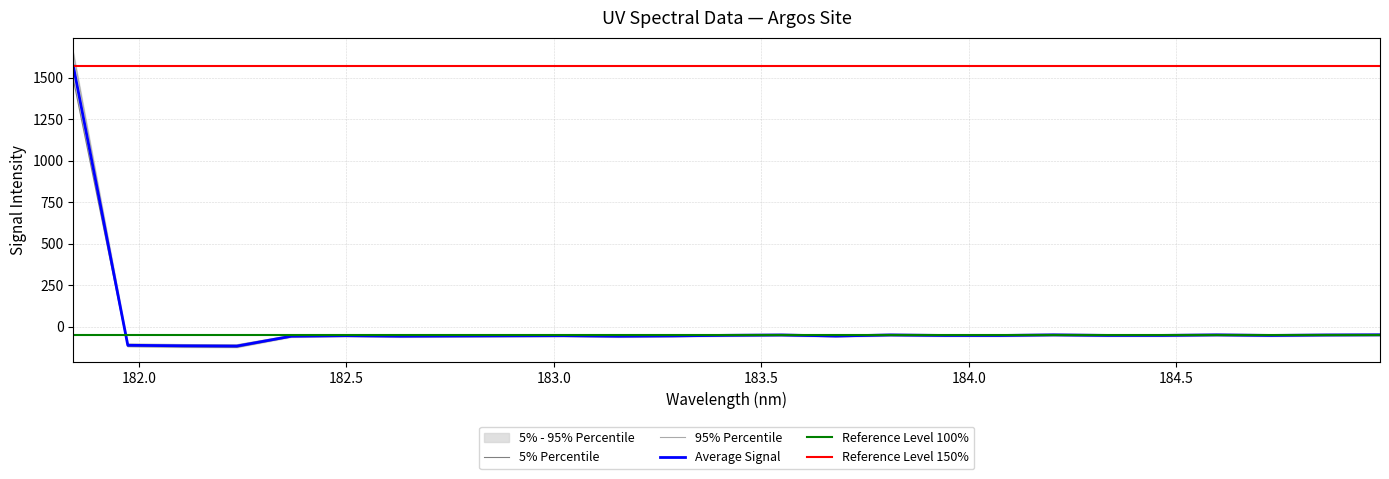

What is the highest value of the Average Signal series?

1571.0